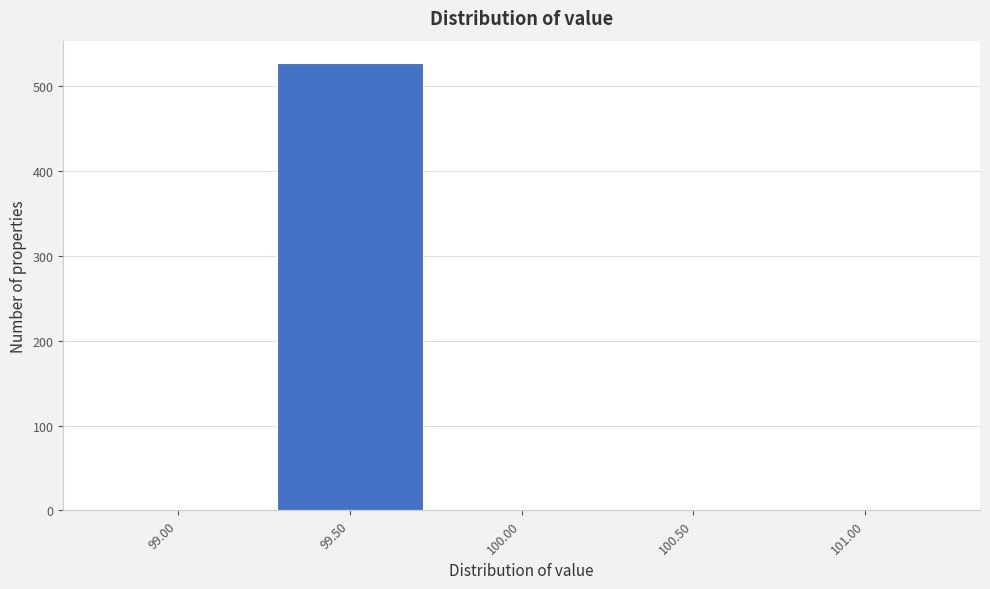

Reading left to right, what are all the values shown in this chart?

99.00=0	99.50=527	100.00=0	100.50=0	101.00=0